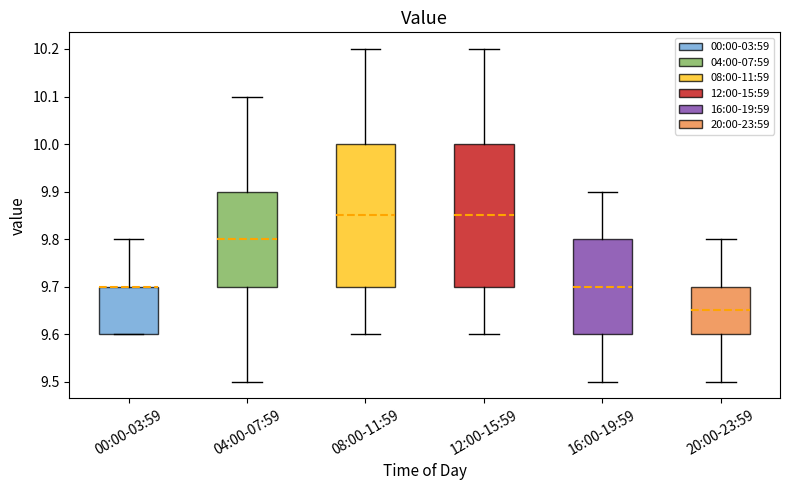

Reading left to right, transcribe this box plot: for each box, give where its median line is, the range the box spans, and where its two whiskers end, as read against the y-axis. The values are not printed on the chart, so give them approximately, as read against the axis.

00:00-03:59: median 9.70 (drawn on the box's upper edge), box 9.60 to 9.70, whiskers 9.60 to 9.80
04:00-07:59: median 9.80, box 9.70 to 9.90, whiskers 9.50 to 10.10
08:00-11:59: median 9.85, box 9.70 to 10.00, whiskers 9.60 to 10.20
12:00-15:59: median 9.85, box 9.70 to 10.00, whiskers 9.60 to 10.20
16:00-19:59: median 9.70, box 9.60 to 9.80, whiskers 9.50 to 9.90
20:00-23:59: median 9.65, box 9.60 to 9.70, whiskers 9.50 to 9.80